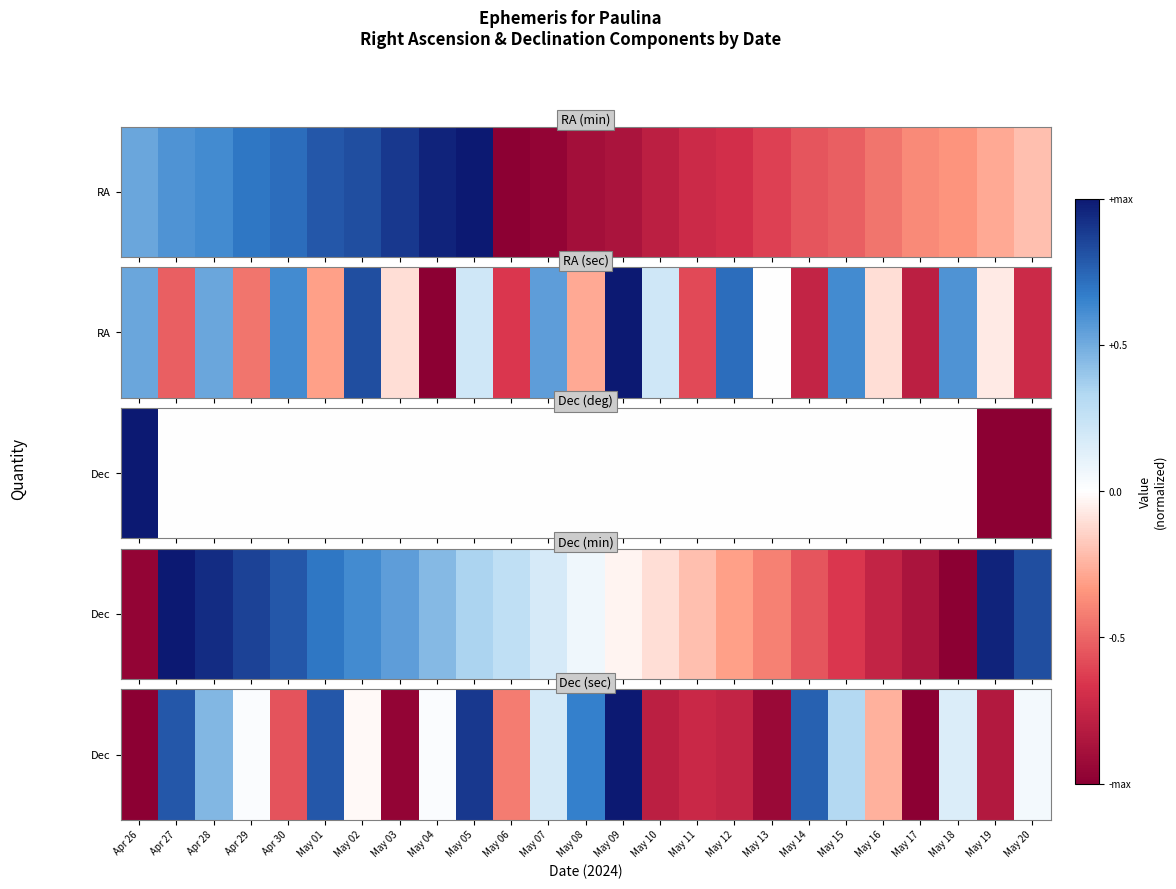

Reading left to right, list all the values displayed in this chart.

0	53	43	30	13	53	29	1	30	56	17	35	49	59	6	8	7	2	52	39	22	0	34	5	31